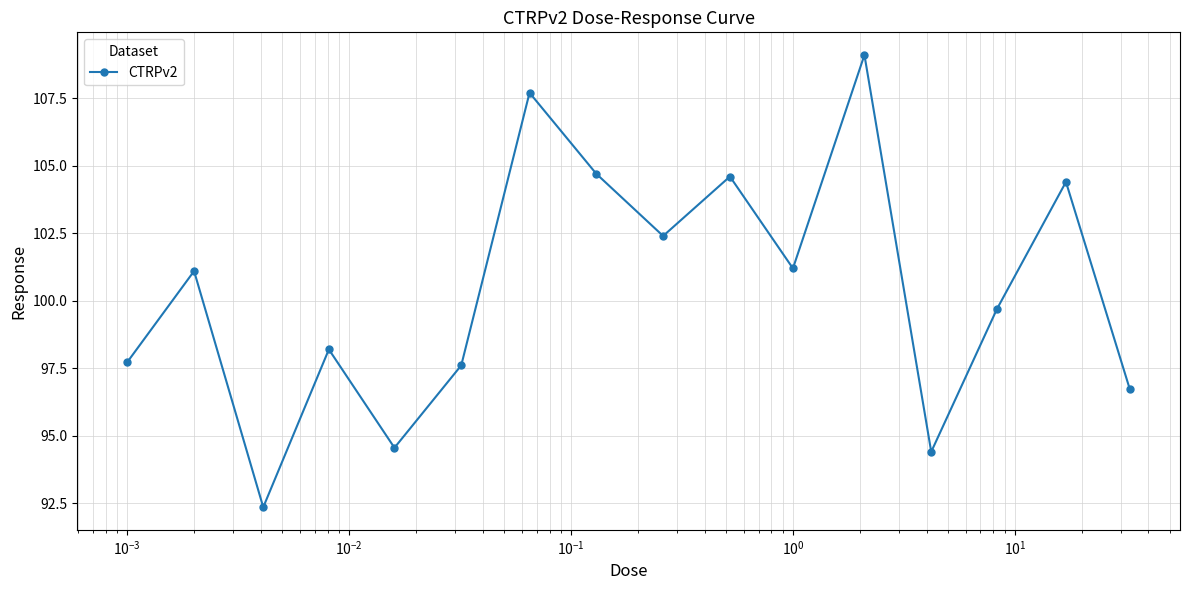

What is the smallest value displayed?

92.4